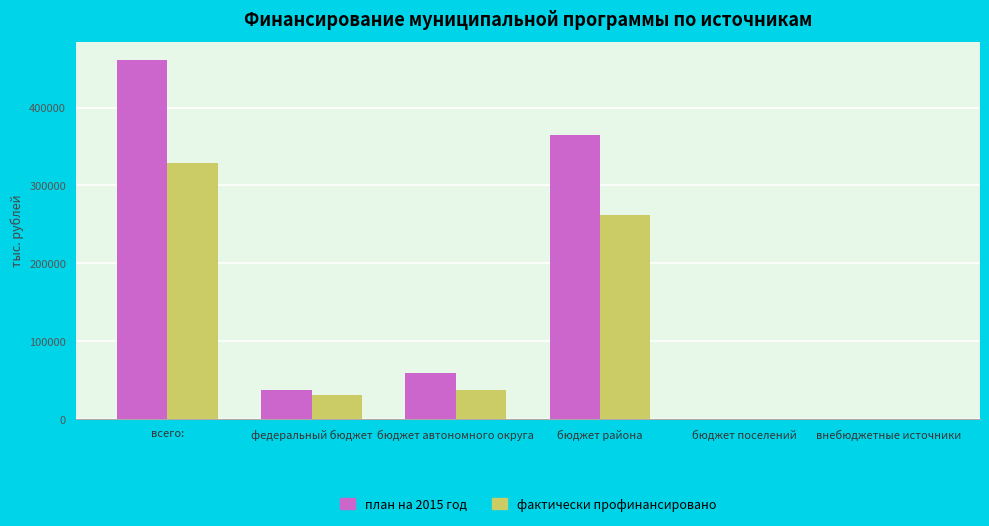

True or false: фактически профинансировано has a value of 19985.9 at бюджет автономного округа.

False